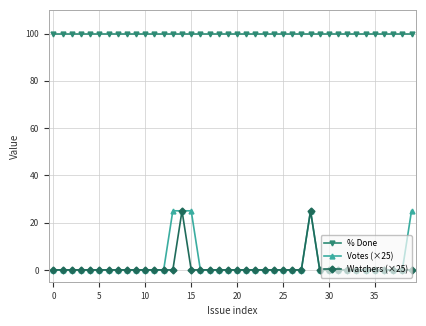

What is the greatest value displayed?

100